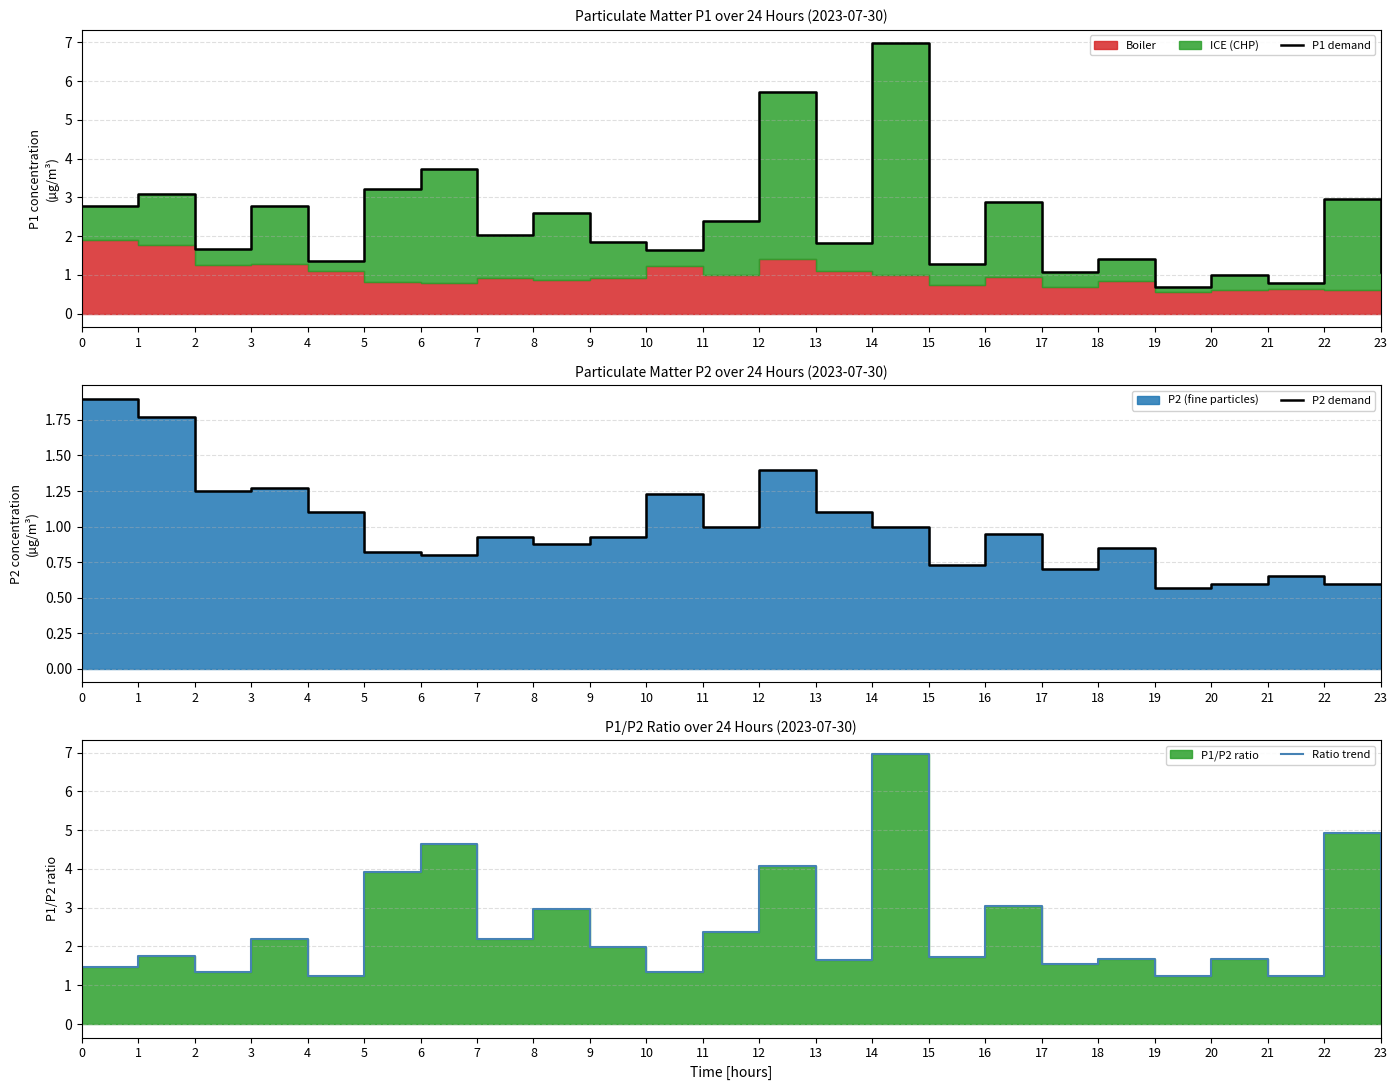

What is the difference between the Ratio trend values at 23 and 12?

2.3